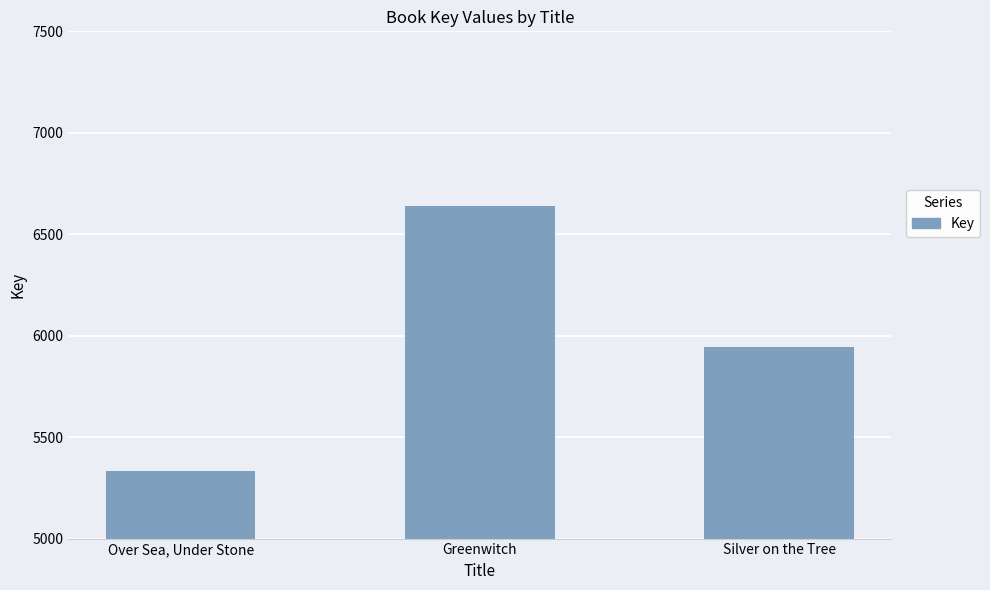

Count the values in the range 5332 to 6637.

3